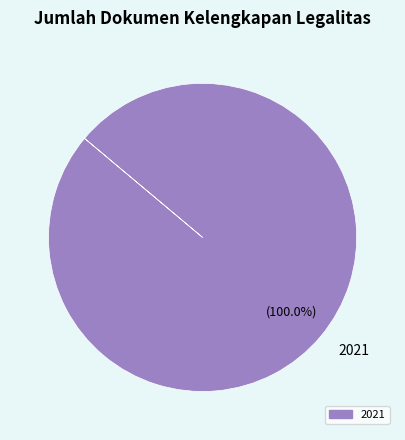

What is the majority slice?

2021